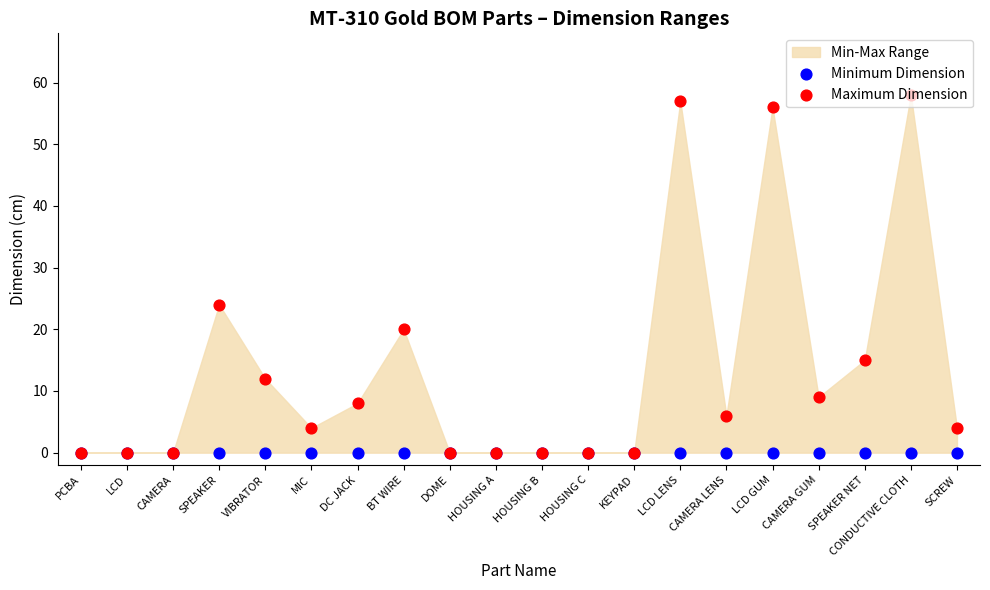

Which series has the largest total across all categories?

Maximum Dimension